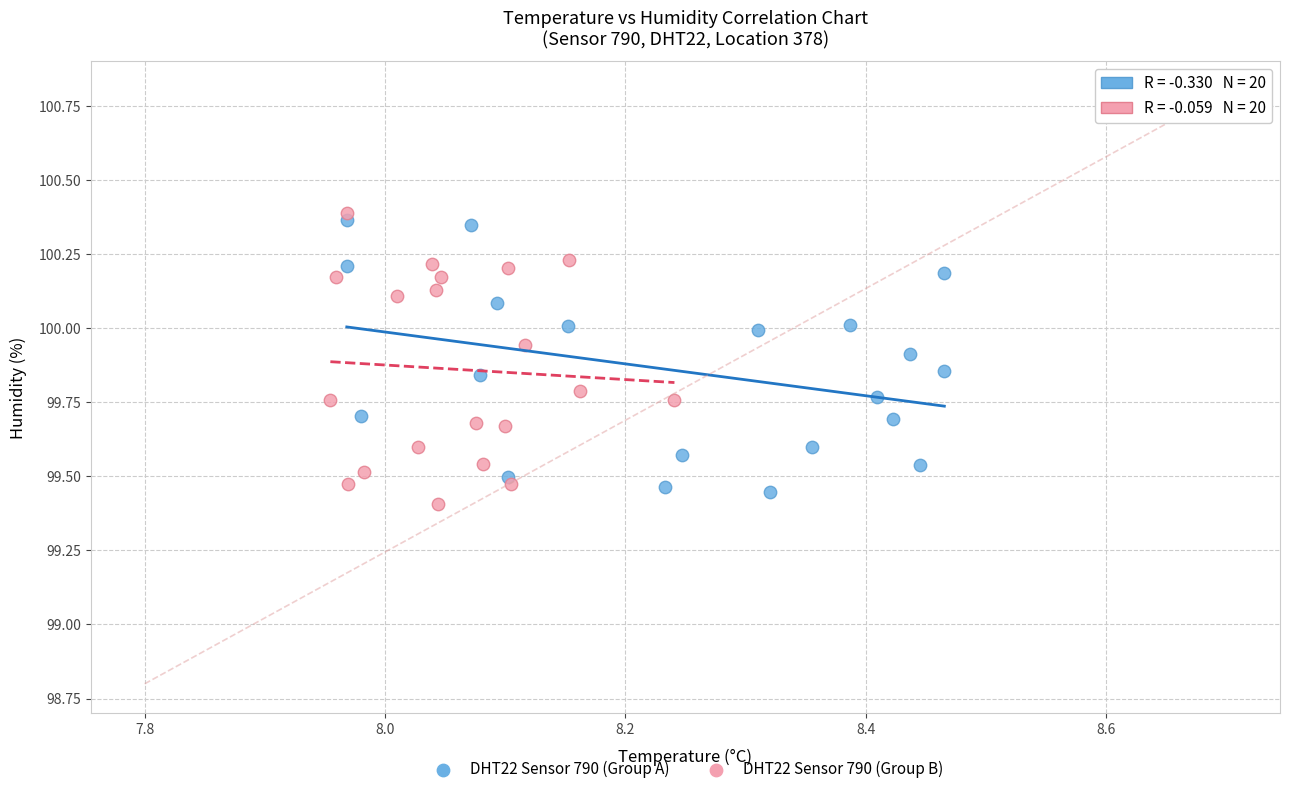

Which series has the widest spread of Y values?

DHT22 Sensor 790 (Group B)